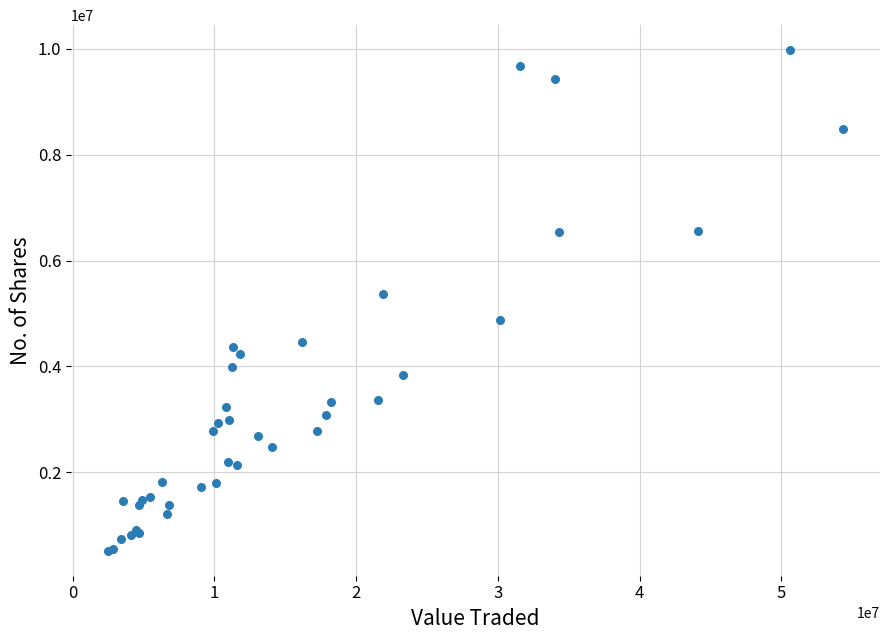

What Y value in the scatter plot is closest to 5246812?

5363950